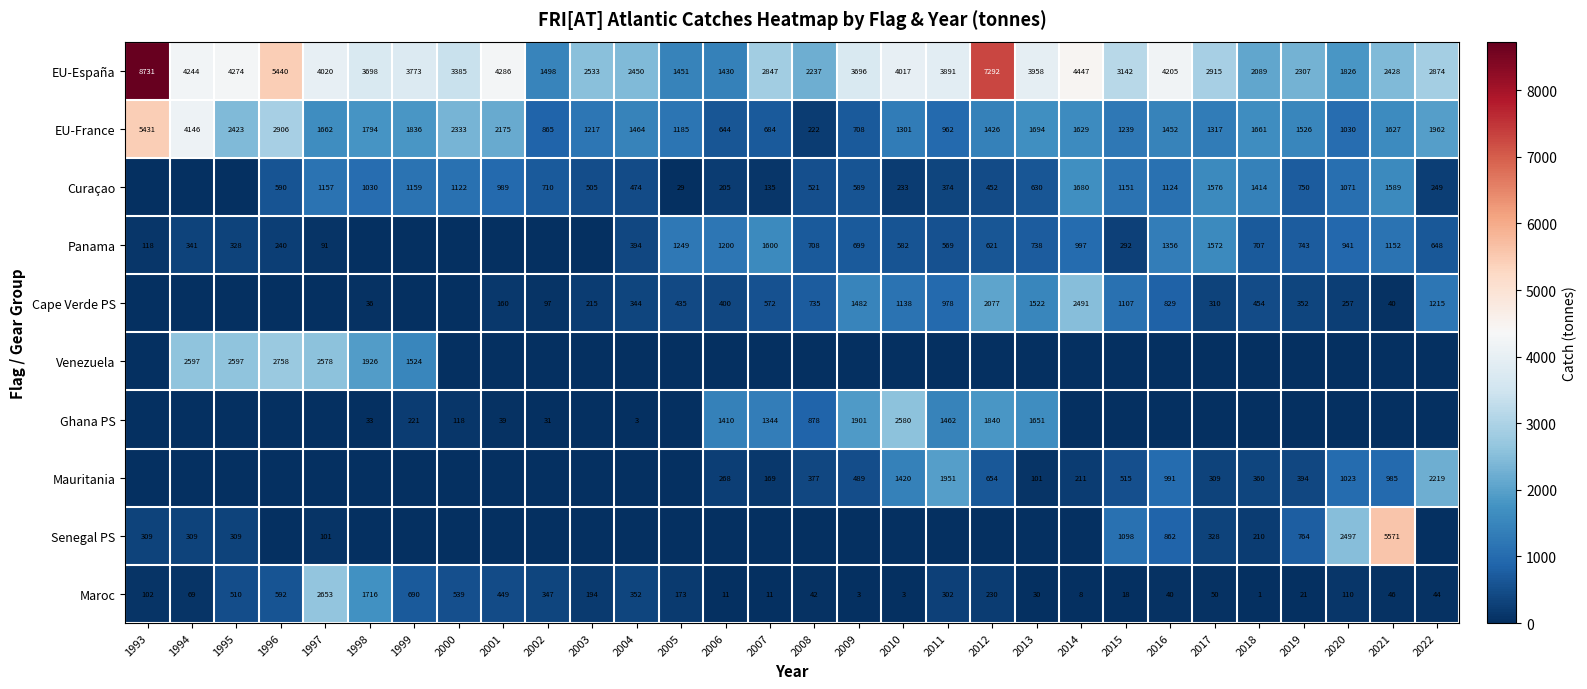

What value does the EU-France series have at 2022?

1962